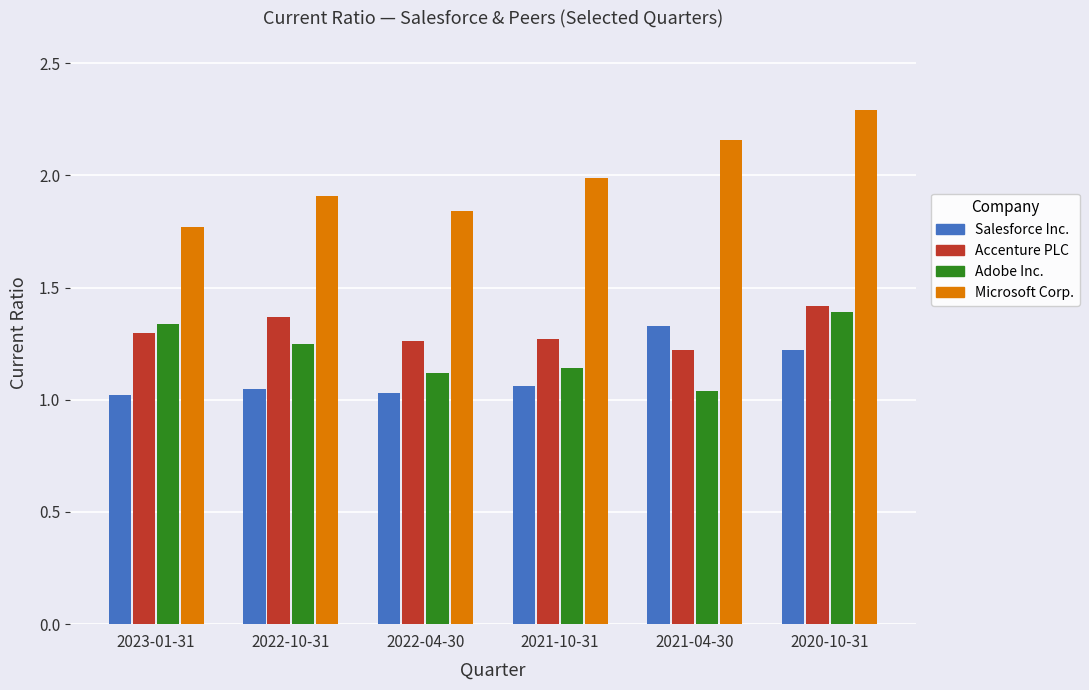

Which series changed the most between 2021-10-31 and 2020-10-31?

Microsoft Corp.